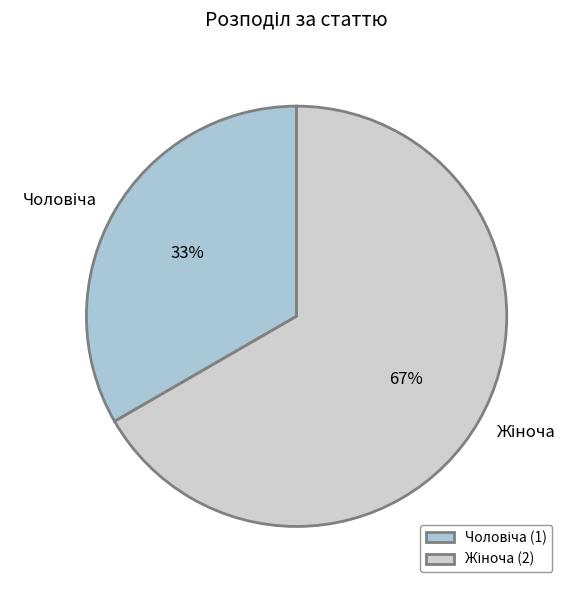

To the nearest percent, what is the average slice percentage?

50%